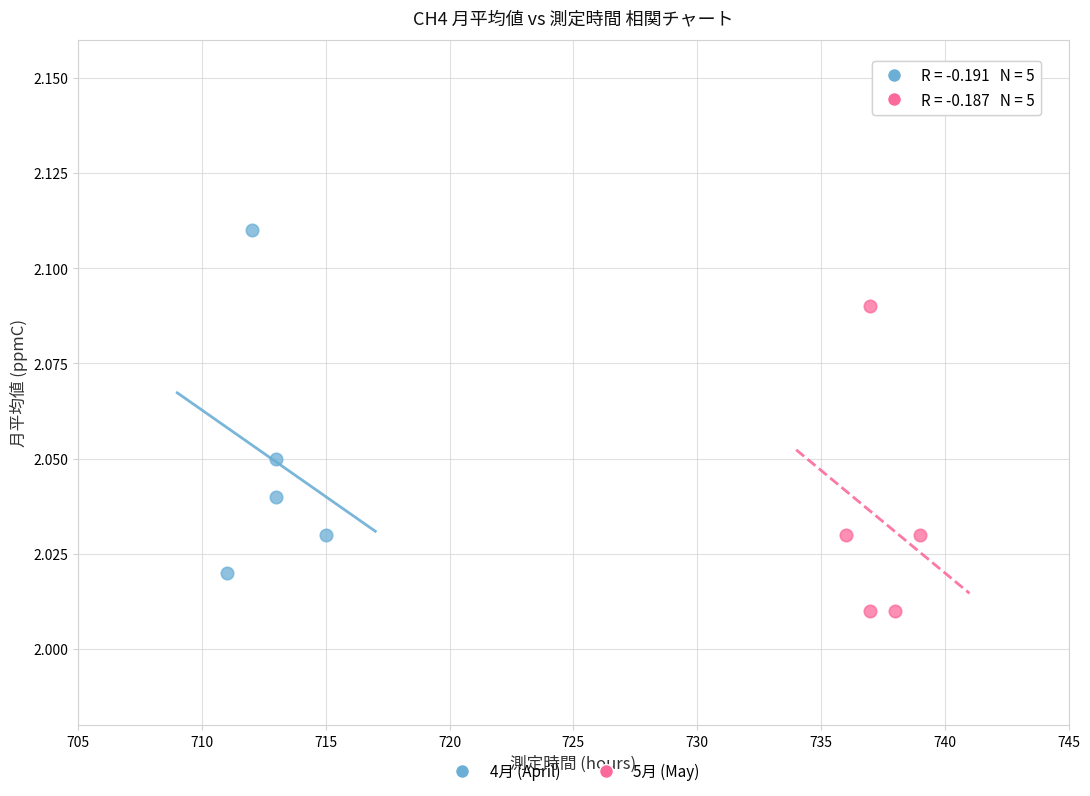

Which series contains the highest Y value?

4月 (April)